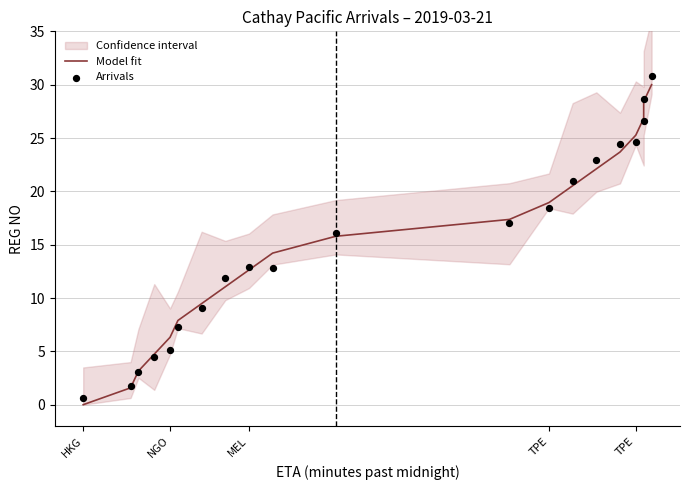

Is the value of Model fit at 16 greater than the value of Arrivals at 5?

Yes